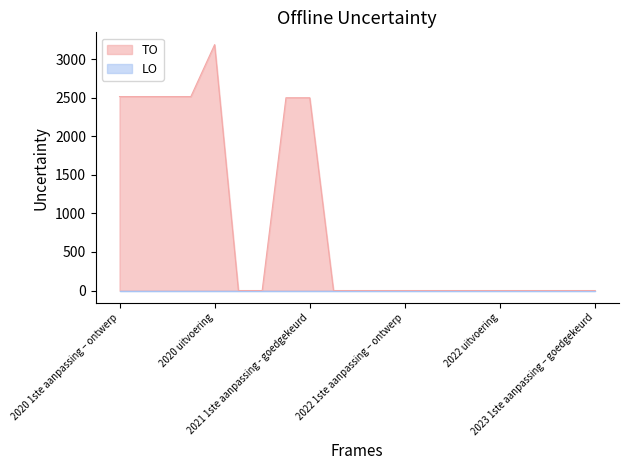

Which category has the highest value across all series?

2020 uitvoering